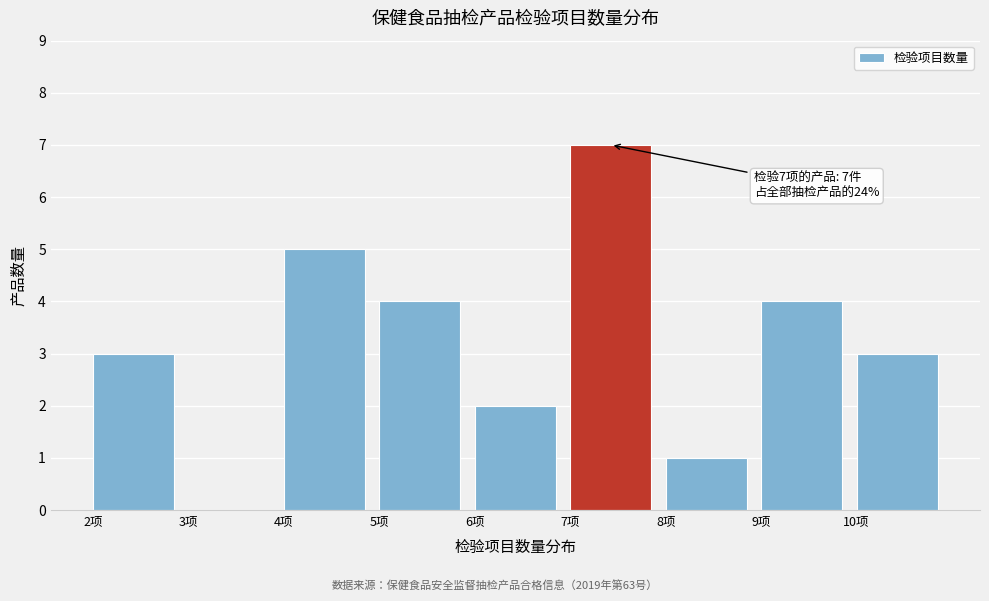

Which range on the x-axis has the tallest bar?

7 to 8